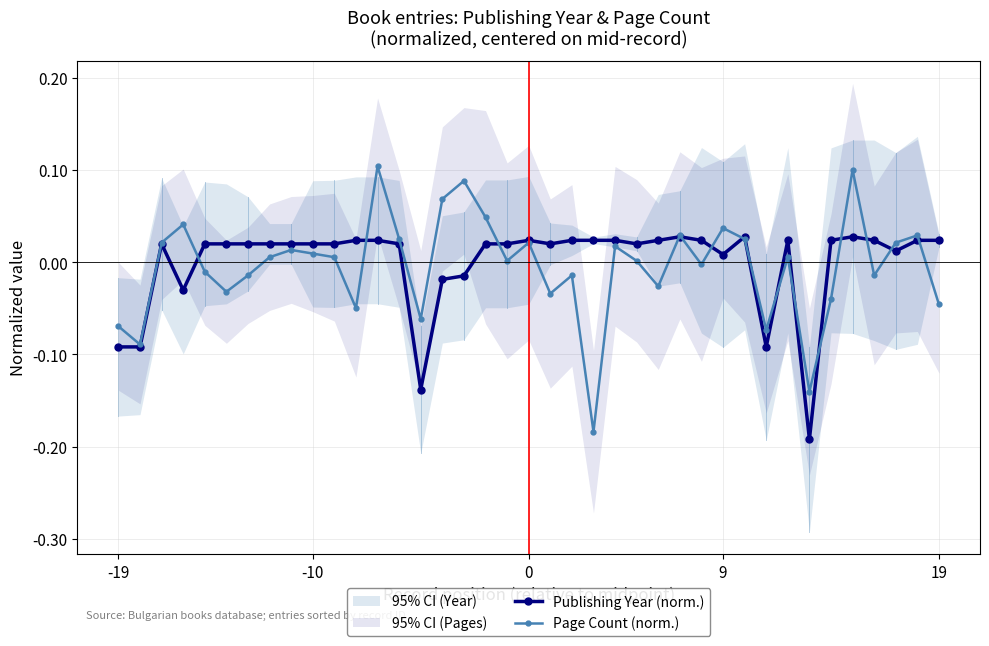

True or false: Publishing Year (norm.) has a value of -0.2 at 32.

True